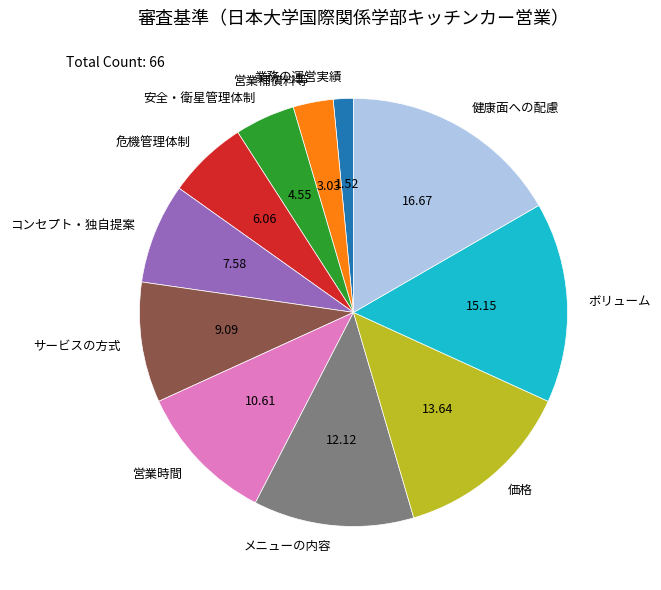

Rank the categories by value from highest to lowest.

健康面への配慮, ボリューム, 価格, メニューの内容, 営業時間, サービスの方式, コンセプト・独自提案, 危機管理体制, 安全・衛星管理体制, 営業補償料等, 業務の運営実績